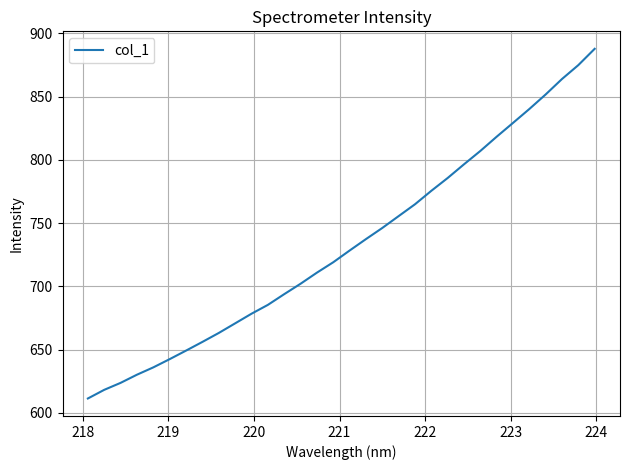

What is the difference between the maximum and minimum values?

276.4